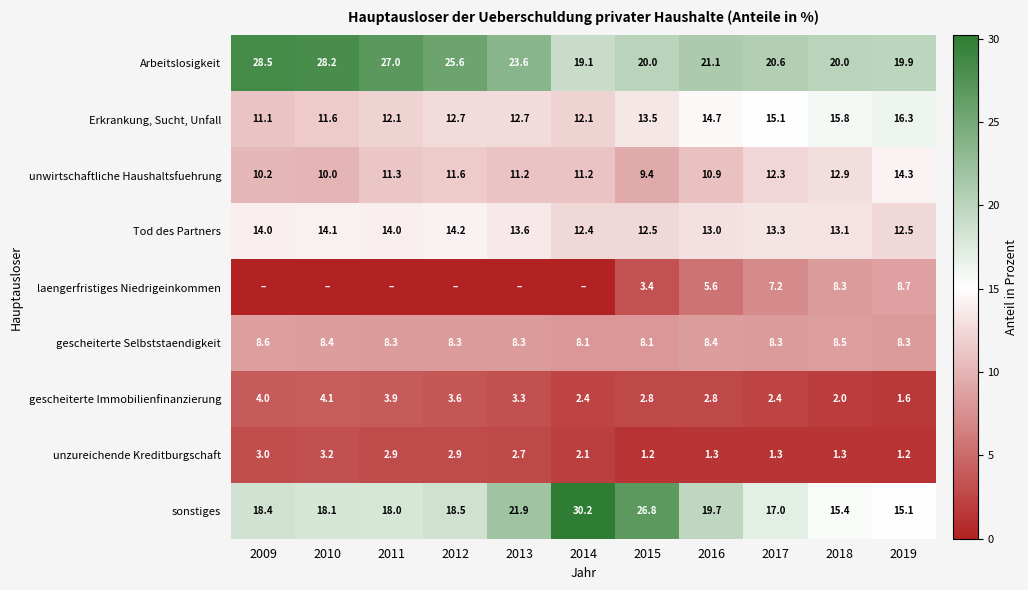

The value of laengerfristiges Niedrigeinkommen at 2016 is 5.6. True or false?

True